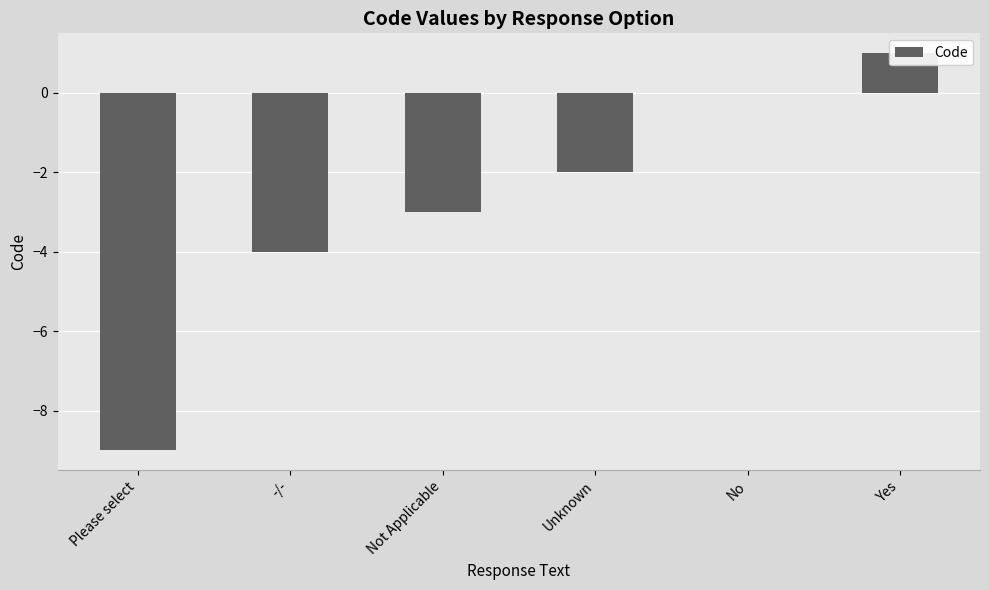

What is the difference between the maximum and minimum values?

10